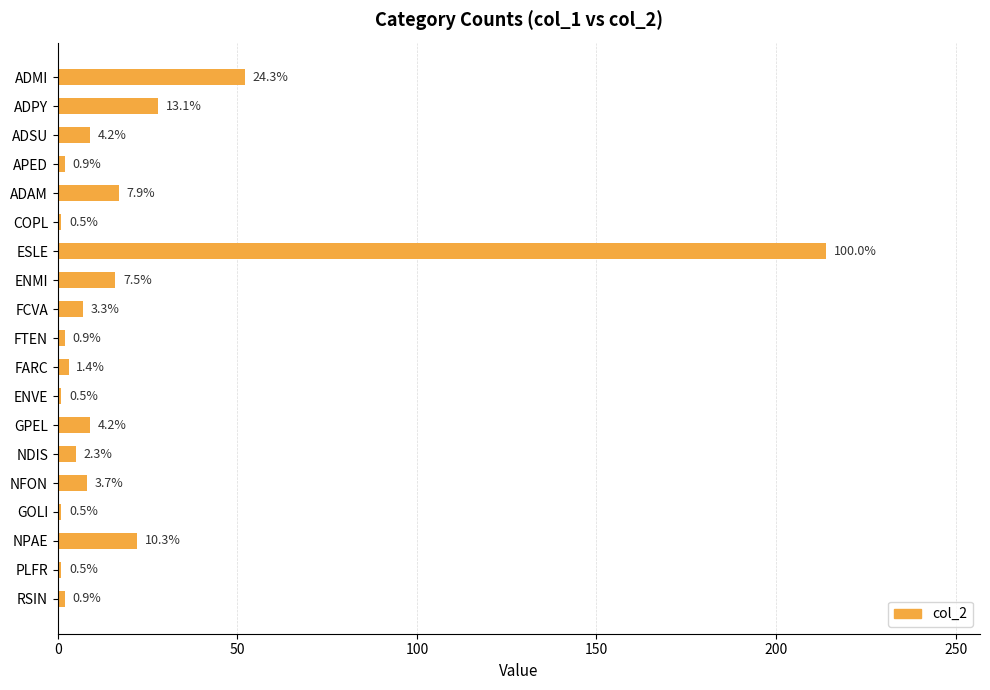

Are the bars horizontal?

Yes